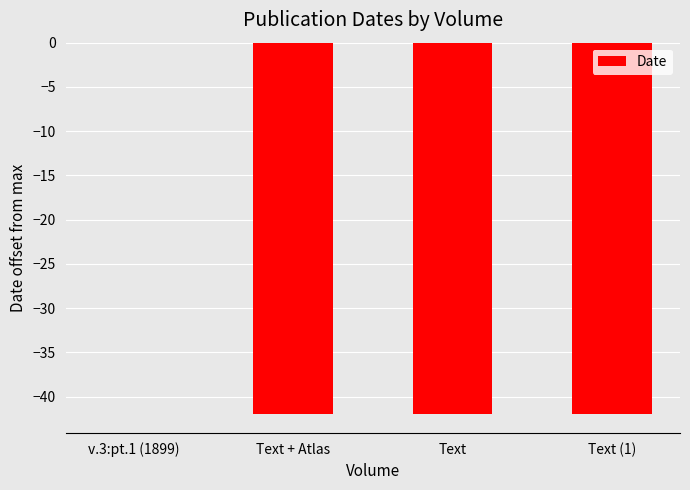

The value at v.3:pt.1 (1899) is 0. True or false?

True